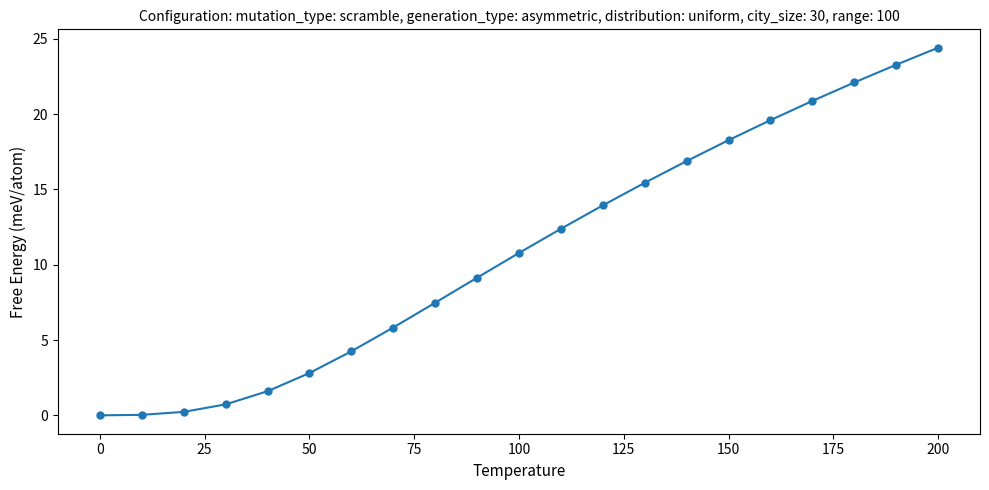

What is the value of the 8th point from the left?

5.8